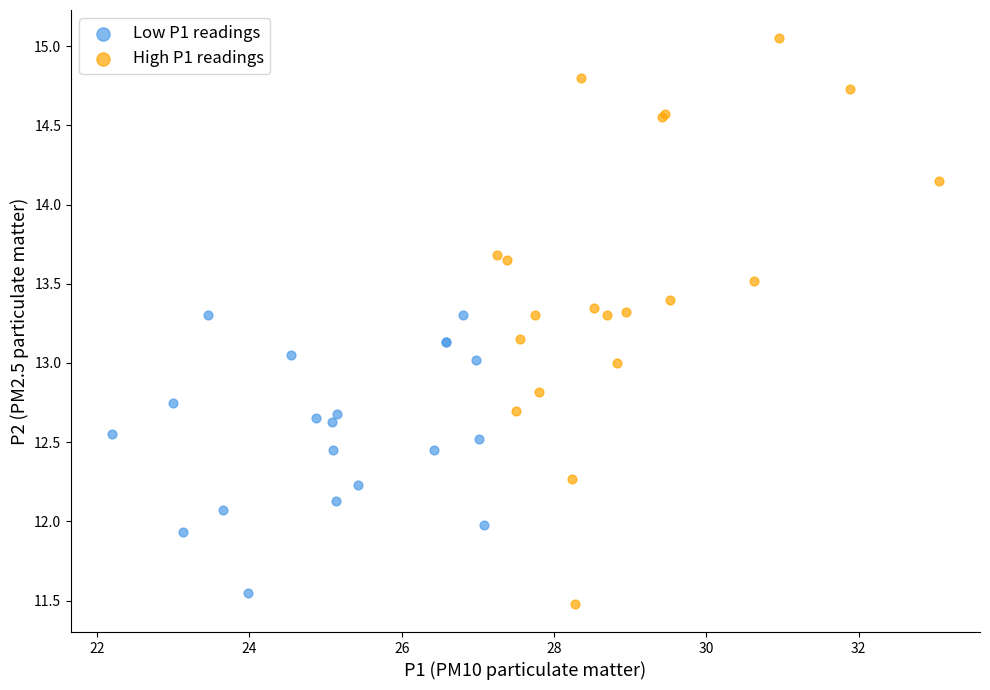

Which series reaches the minimum Y coordinate?

High P1 readings